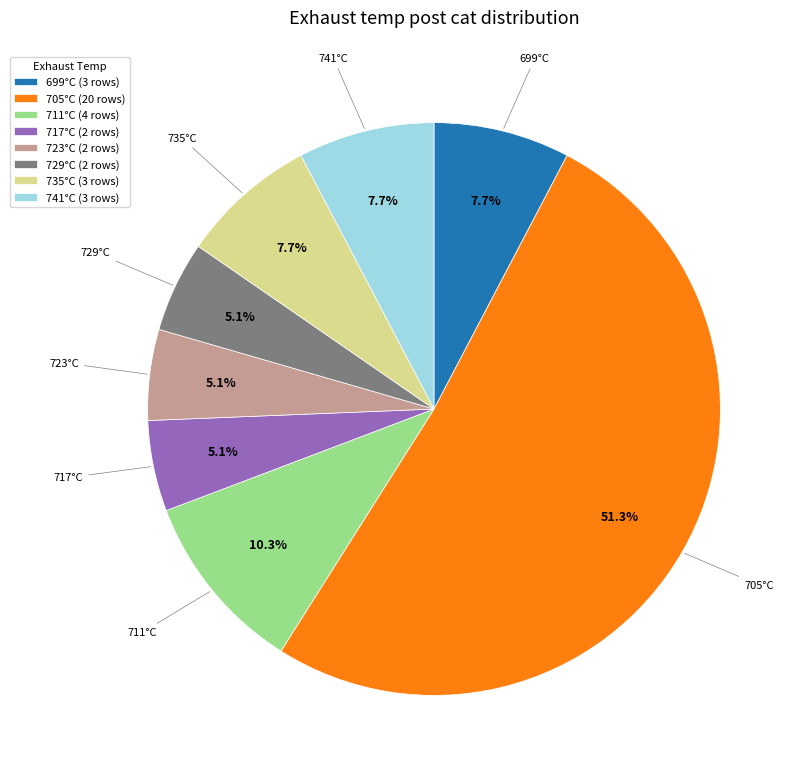

Approximately how many times larger is the value at 729°C (2 rows) compared to 741°C (3 rows)?

0.7